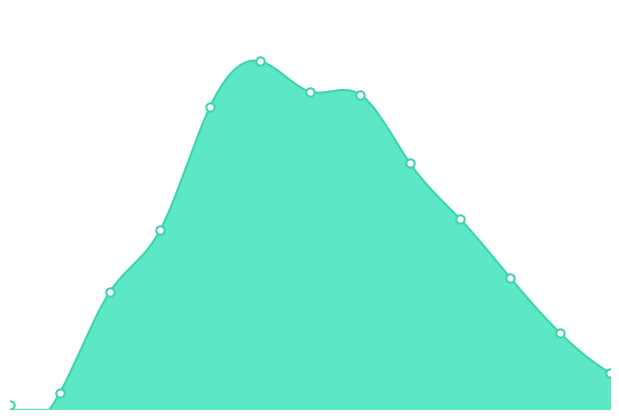

At which label does the data first exceed 5133?

4